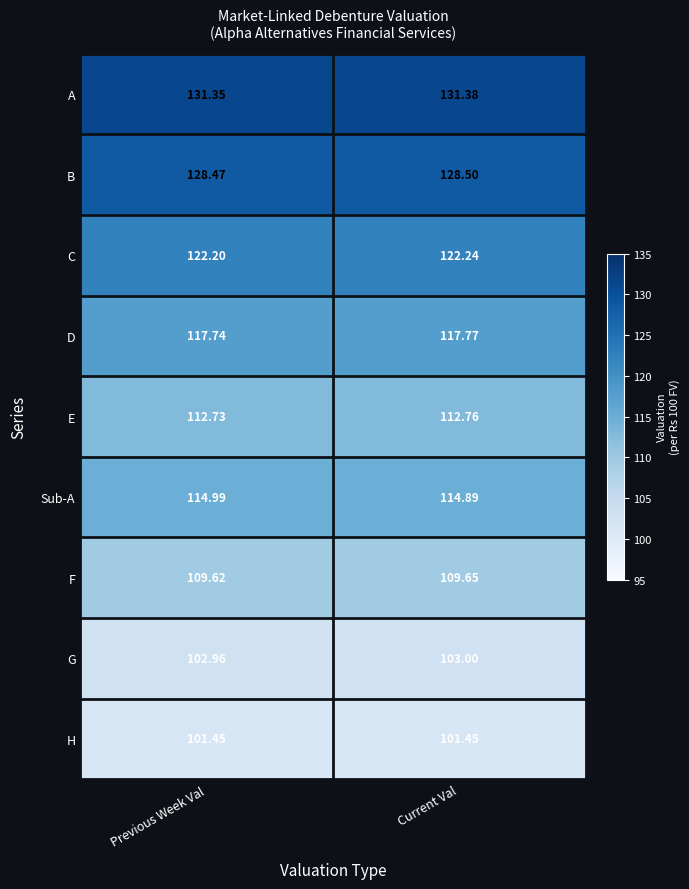

Which category has the highest value across all series?

Current Val